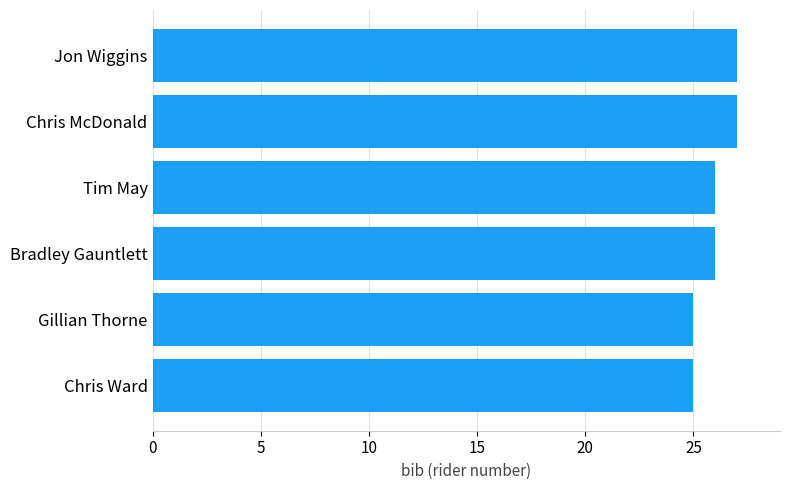

What is the approximate value at Gillian Thorne?

25